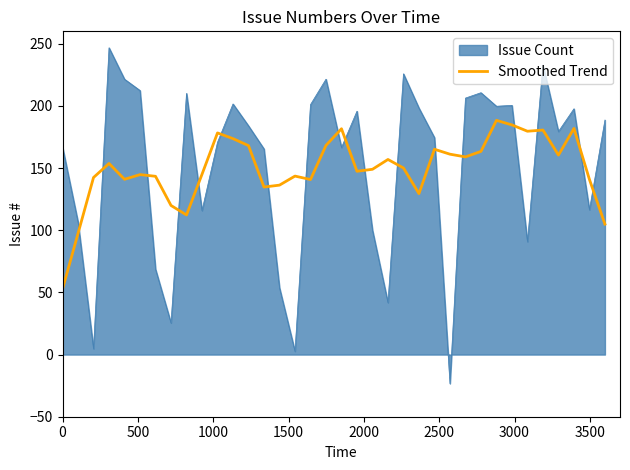

How many lines are shown in the chart?

2